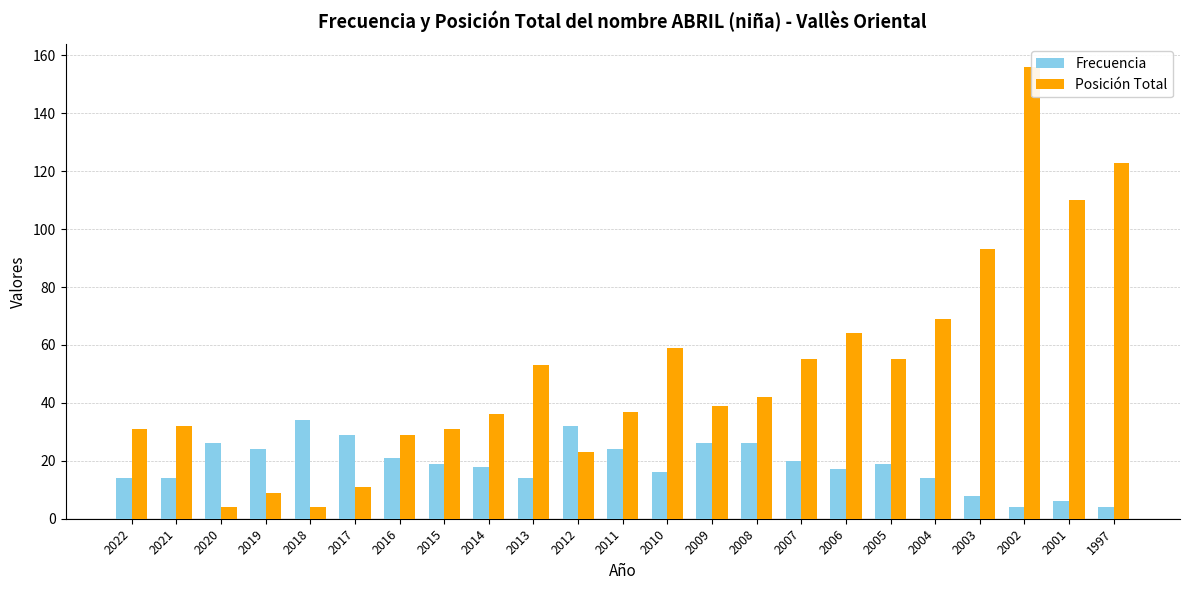

What is the difference between the Posición Total values at 2020 and 2022?

27